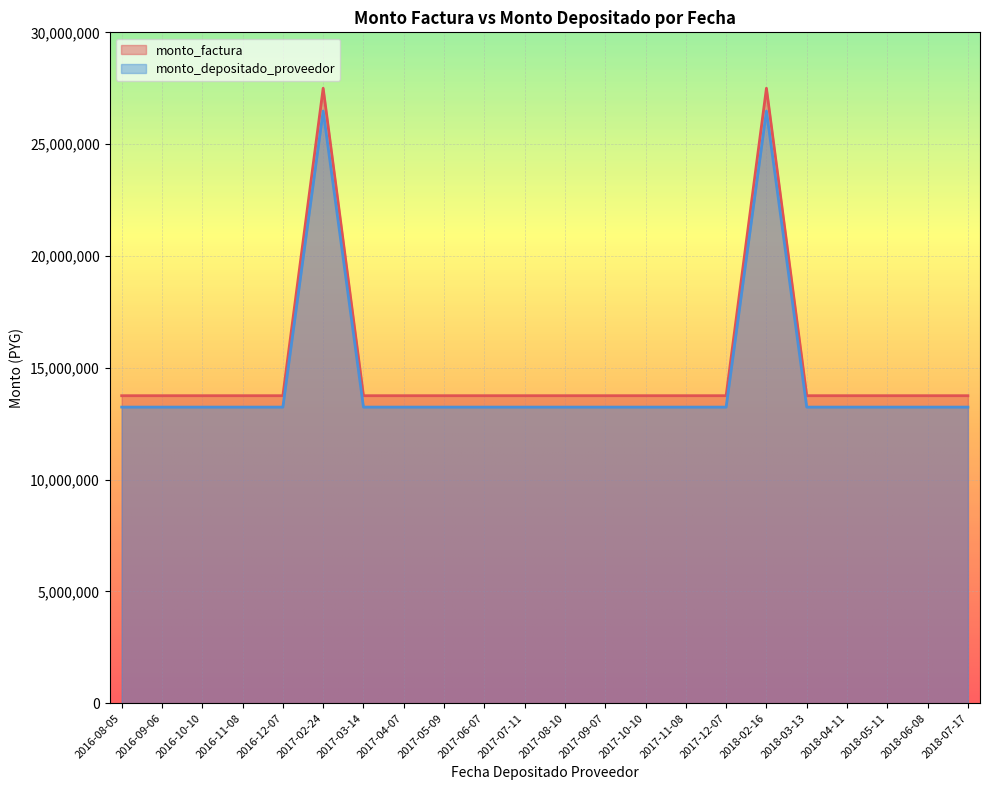

What is the difference between the monto_factura values at 2017-10-10 and 2018-02-16?

13750000